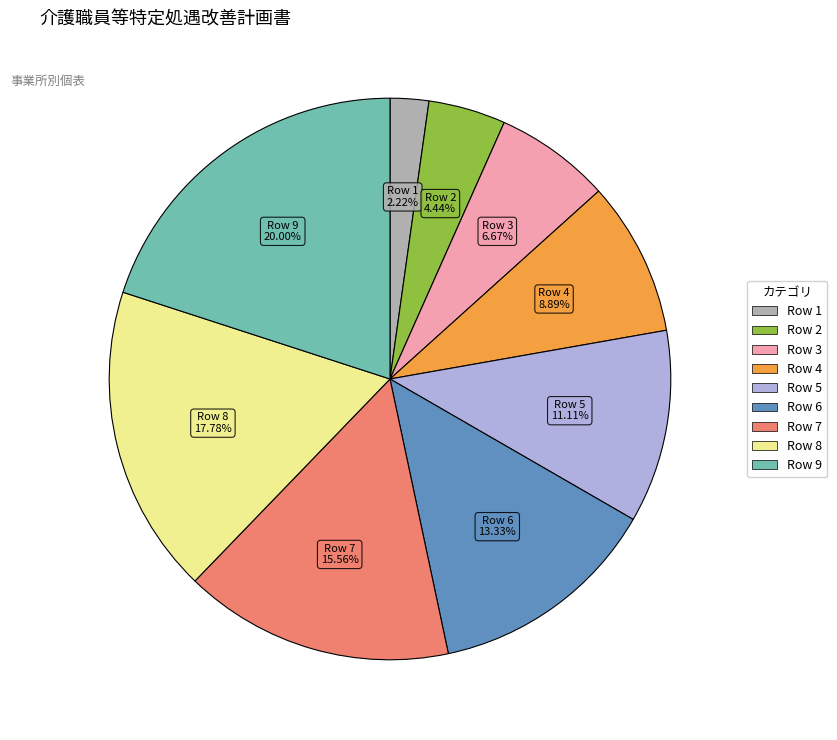

How many slices are in this pie chart?

9